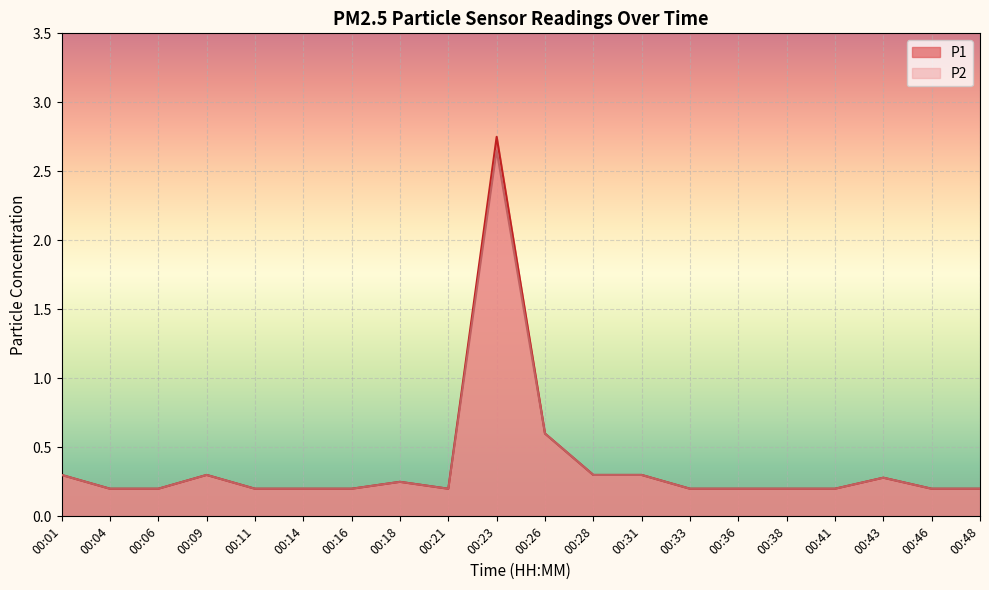

List the labels in order of P1 value, smallest first.

00:04, 00:06, 00:11, 00:14, 00:16, 00:21, 00:33, 00:36, 00:38, 00:41, 00:46, 00:48, 00:18, 00:43, 00:01, 00:09, 00:28, 00:31, 00:26, 00:23